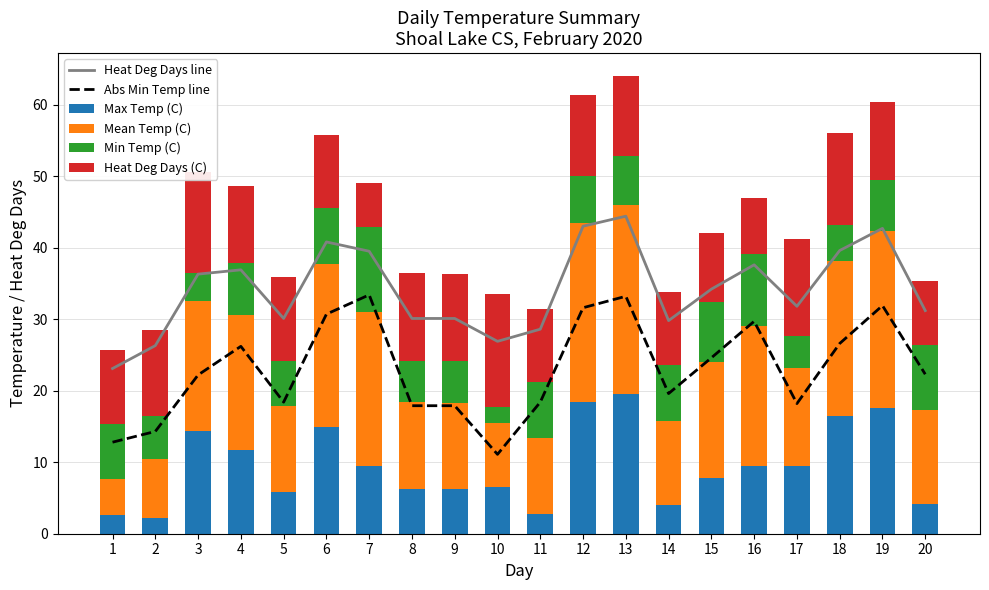

How many data points in Heat Deg Days (C) are above 11?

10